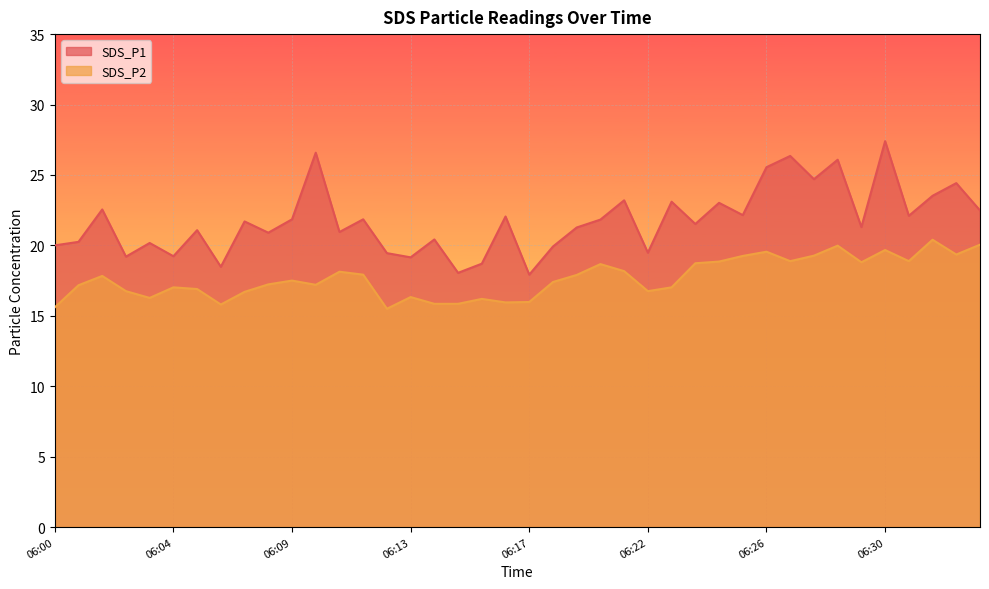

True or false: SDS_P2 has more than 1 points higher than both neighbors.

True